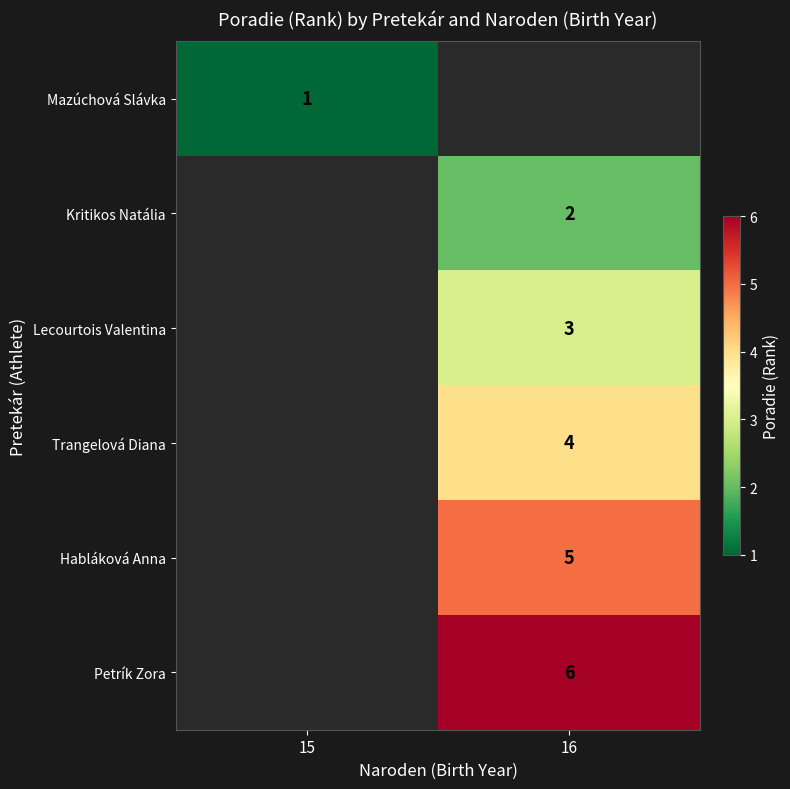

How many categories are shown in the chart?

2